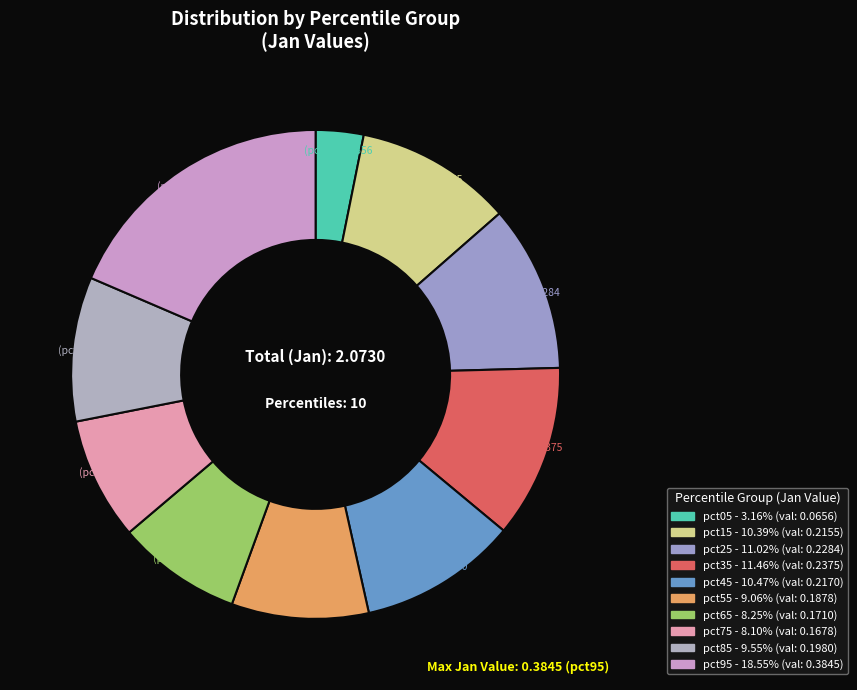

Count the number of slices in the pie.

10